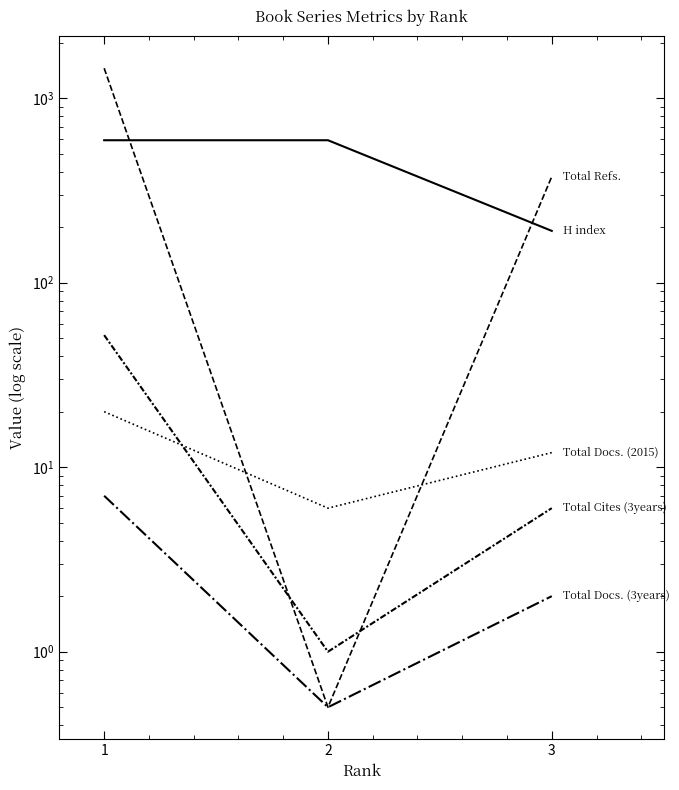

What is the total value across all series at 2?

600.0